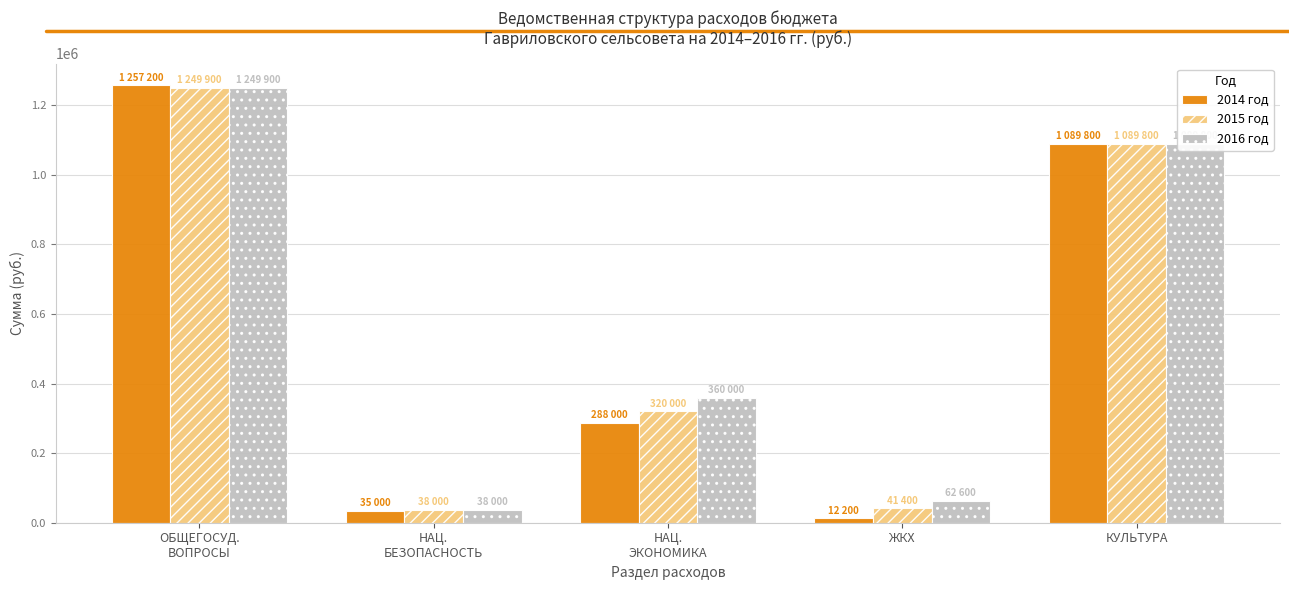

What is the maximum value shown in the chart?

1257200